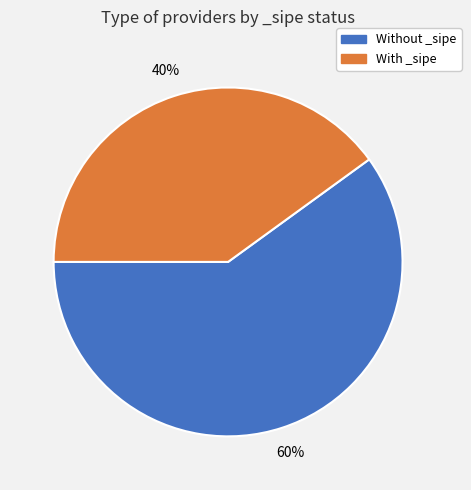

Does any single category account for the majority?

Yes